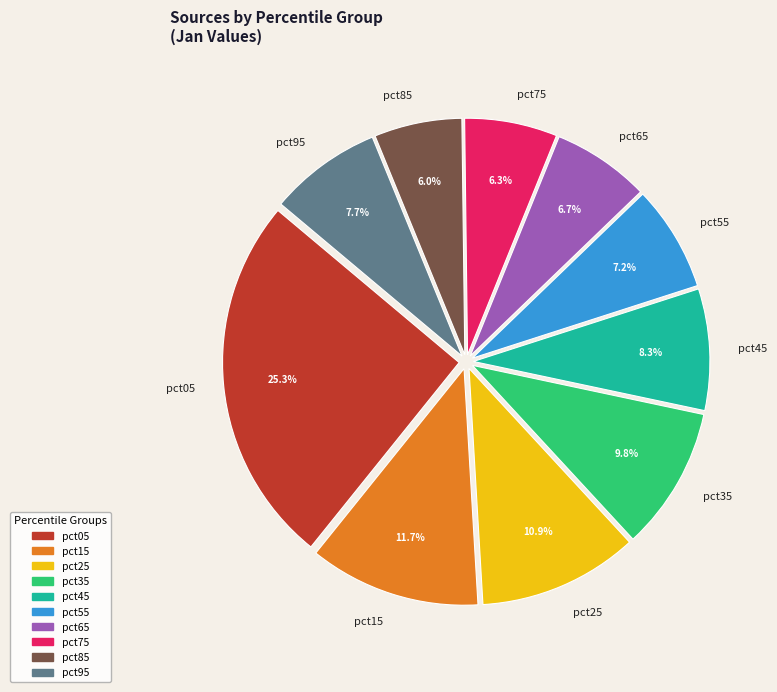

Which has a higher value, pct45 or pct55?

pct45